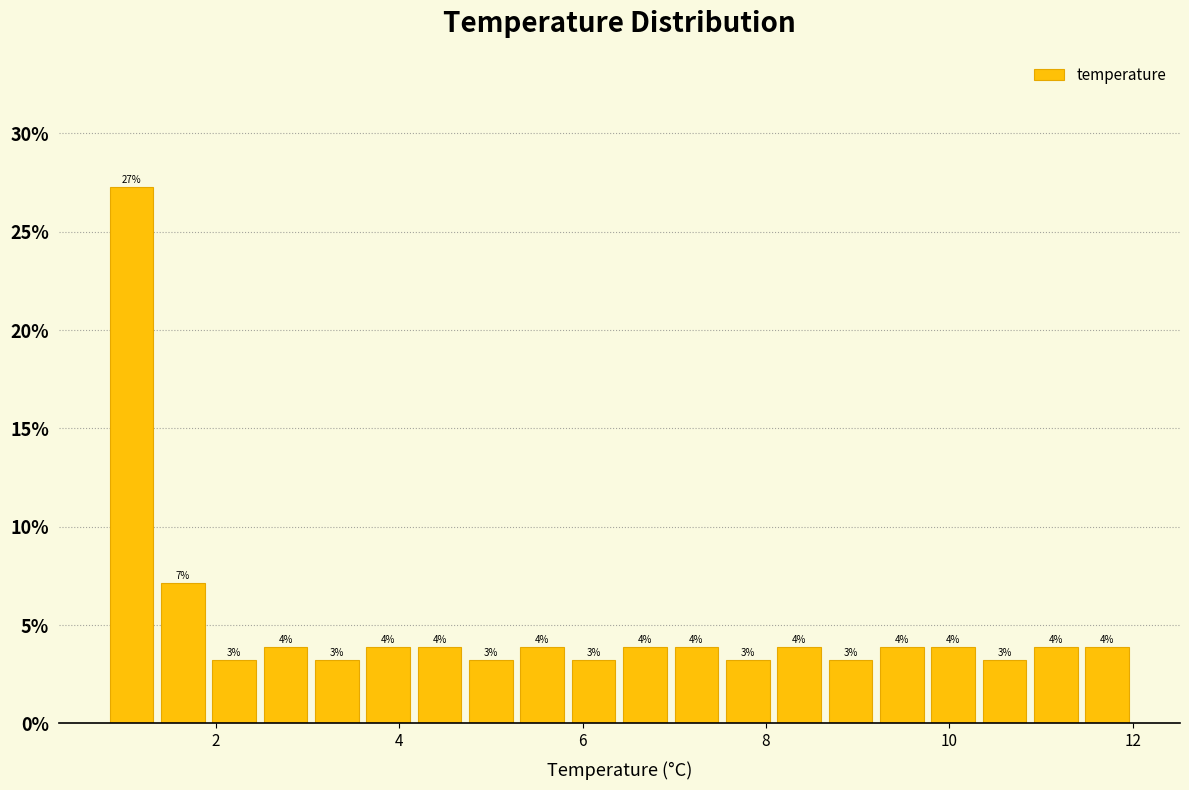

Read against the x-axis, roughly where is the centre of the tallest bar?

1.0